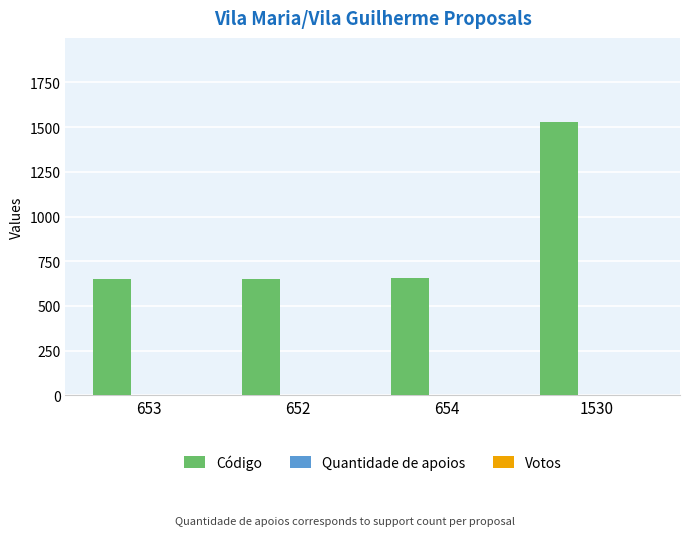

True or false: Código has a value of 654 at 654.

True